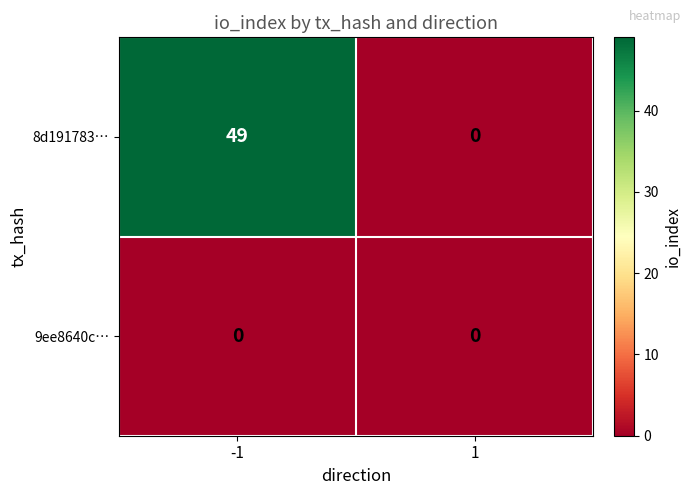

Reading left to right, what are all the values shown in this chart?

8d191783…: 49	0
9ee8640c…: 0	0